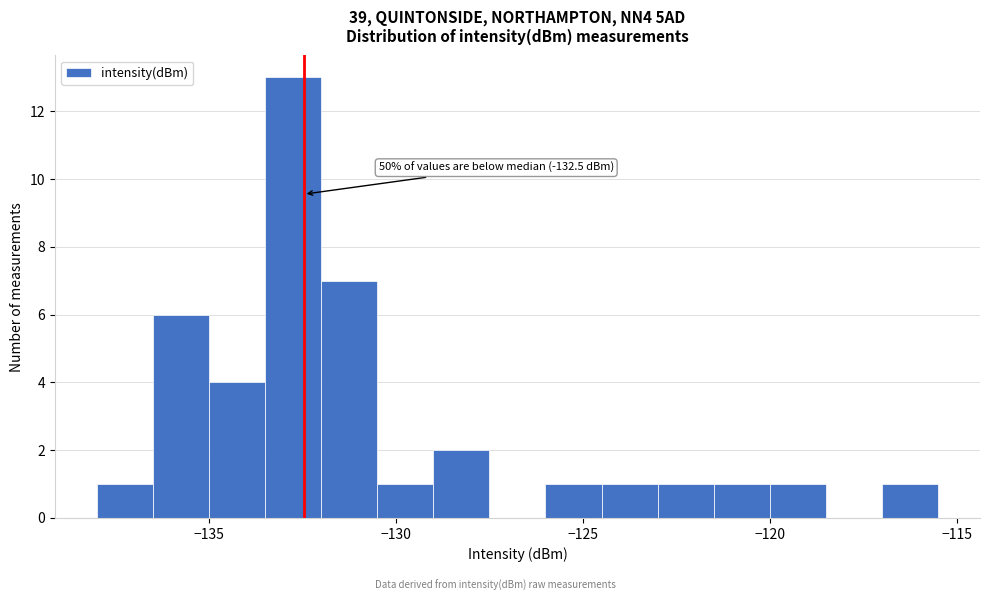

Around what value on the x-axis is the tallest bar? Give the approximate position of its centre, as read against the axis.

-132.5